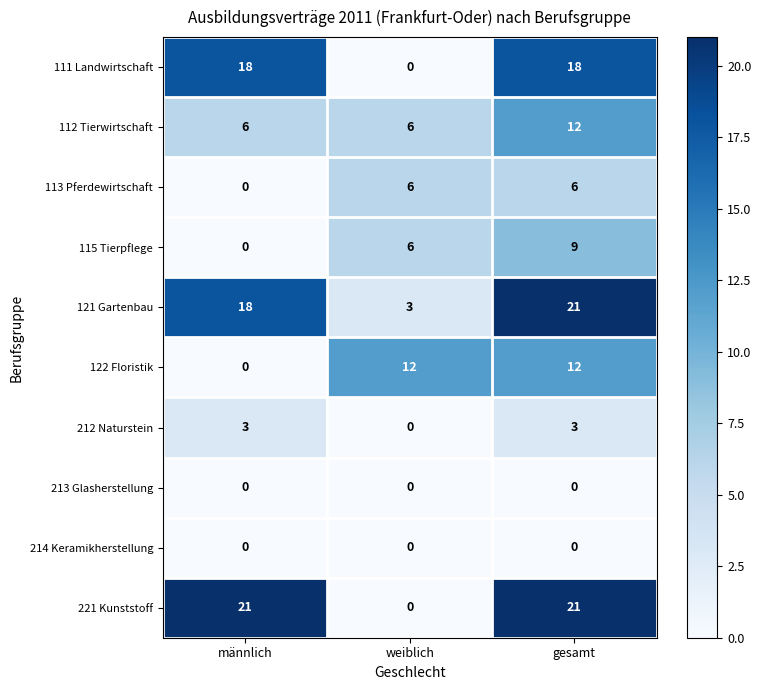

At how many categories does at least one series exceed 16?

2